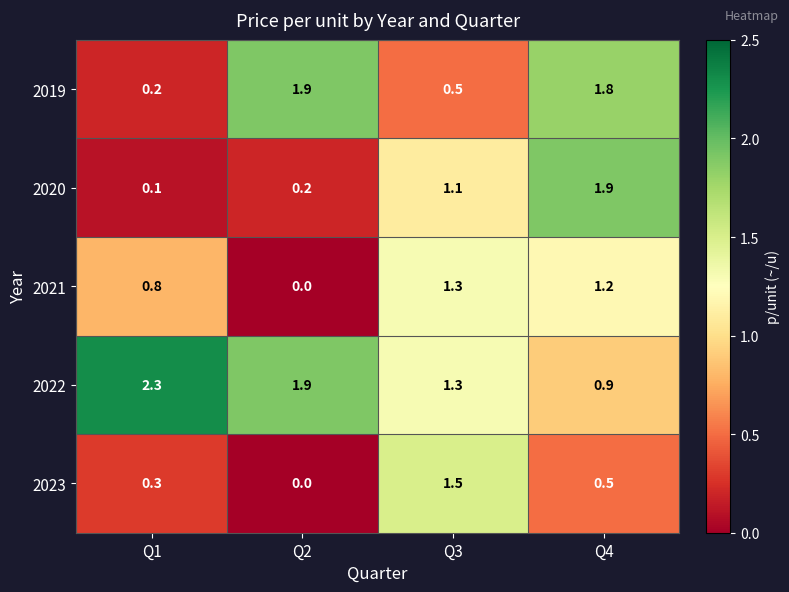

What is the difference between the 2023 values at Q1 and Q2?

0.3